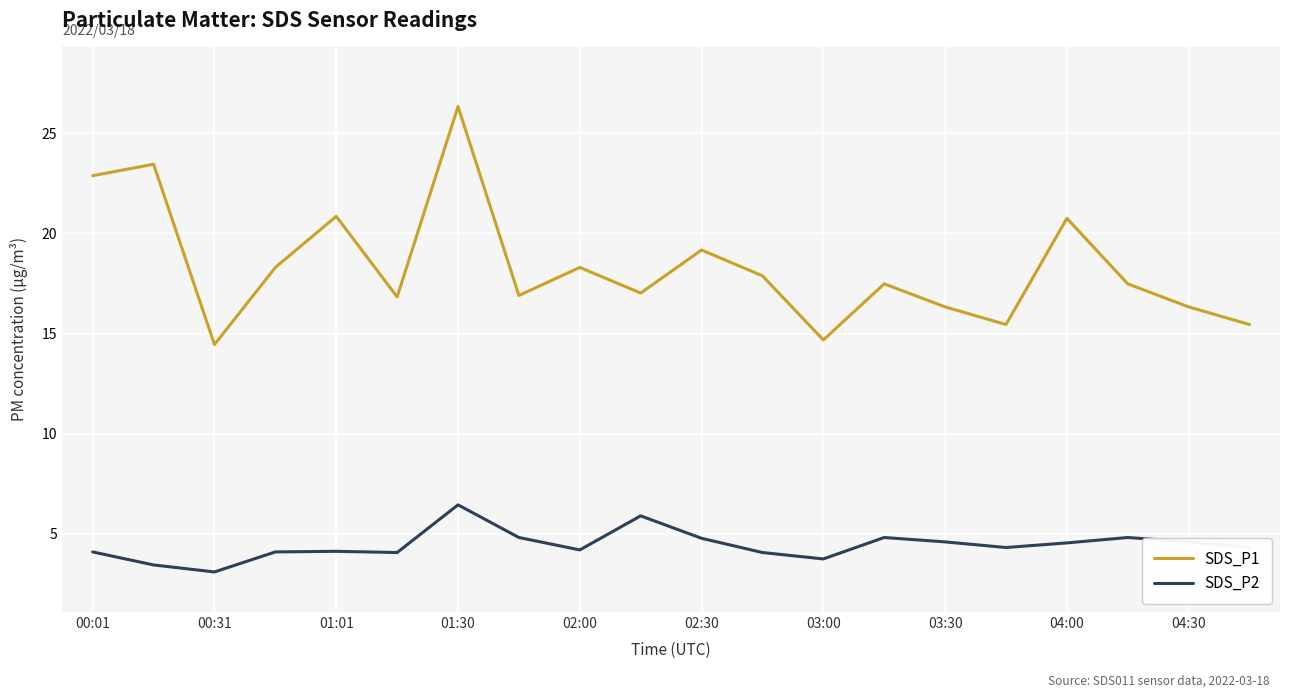

What is the lowest value of the SDS_P2 series?

3.1